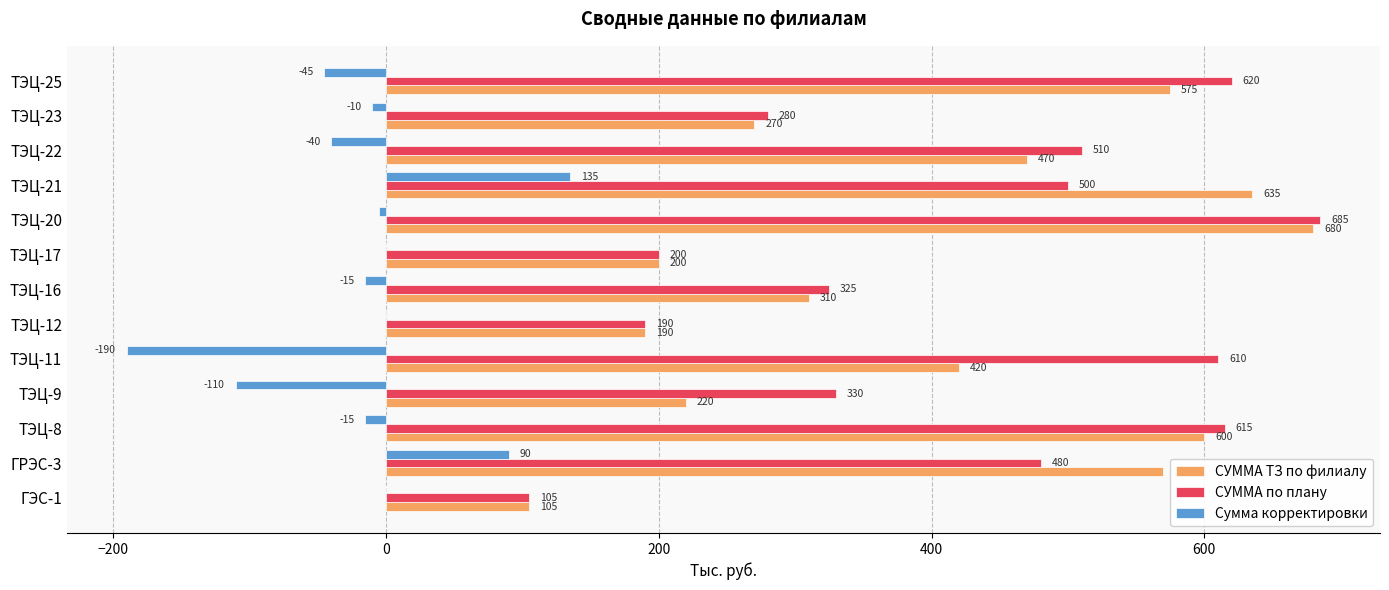

How many categories are shown in the chart?

13